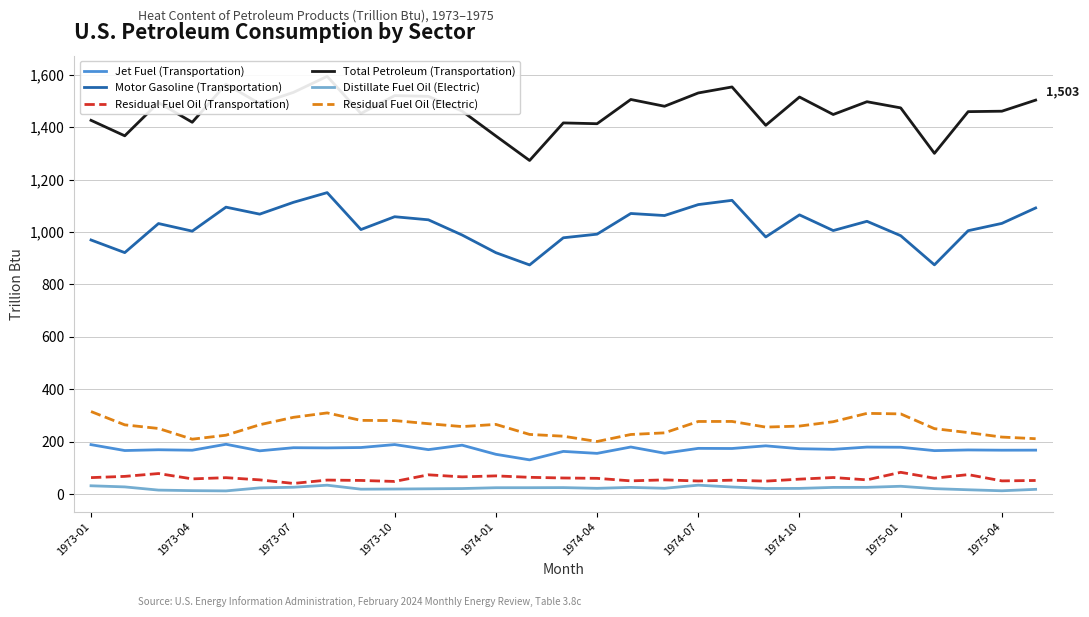

True or false: Residual Fuel Oil (Transportation) and Jet Fuel (Transportation) cross at least once.

False